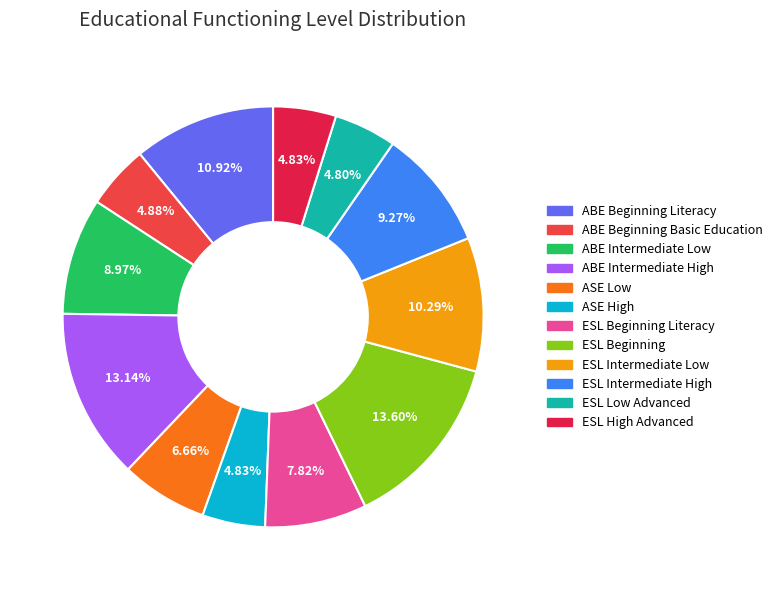

To the nearest percent, what is the difference between the ESL Beginning and ESL High Advanced slice percentages?

9%